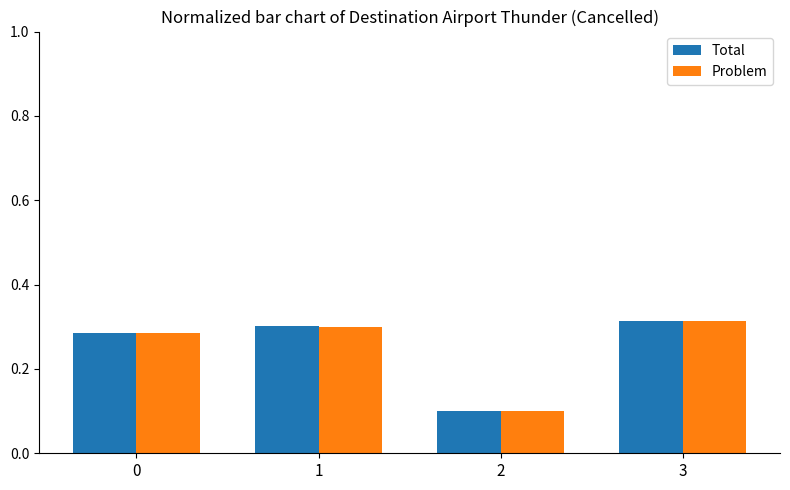

What is the total value across all series at 0?

0.6